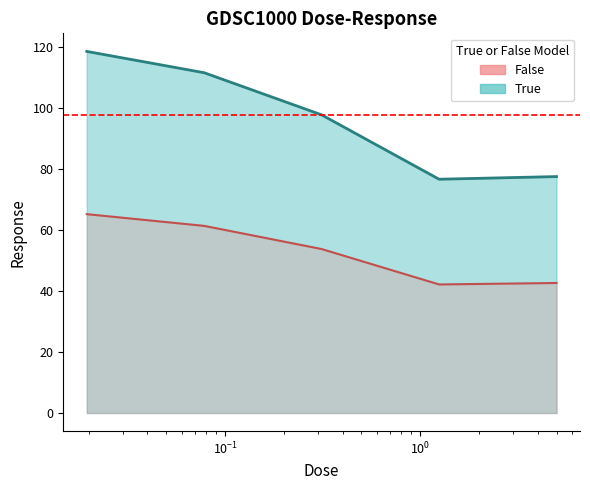

What is the ratio of the value at 5.0 to the value at 0.0195312?

0.7